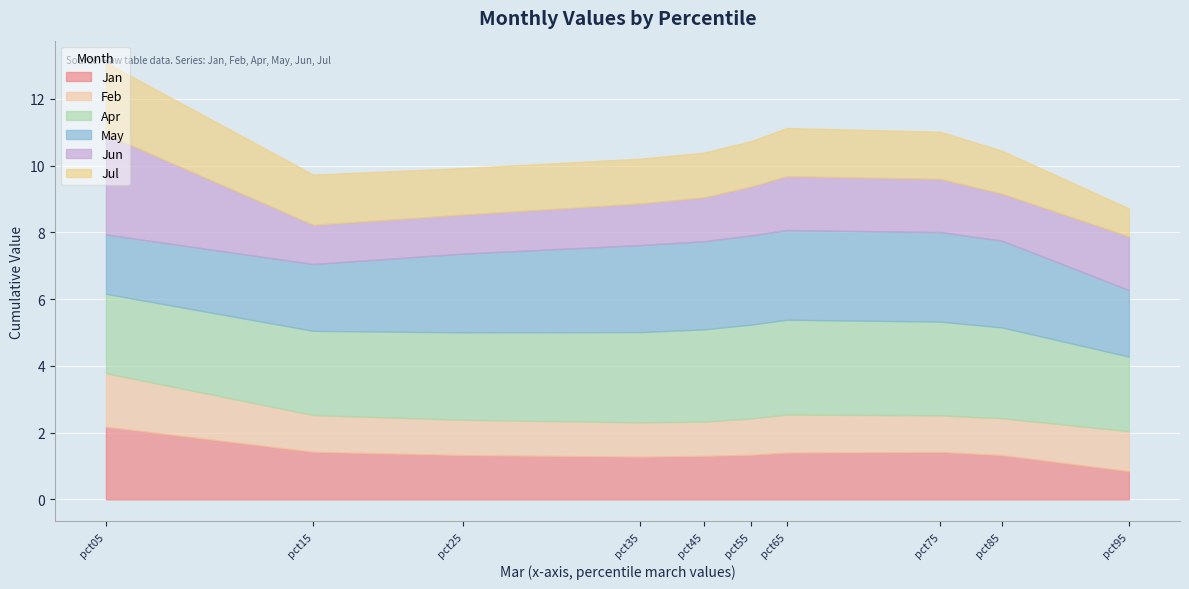

How many values in the May series are below 2?

2